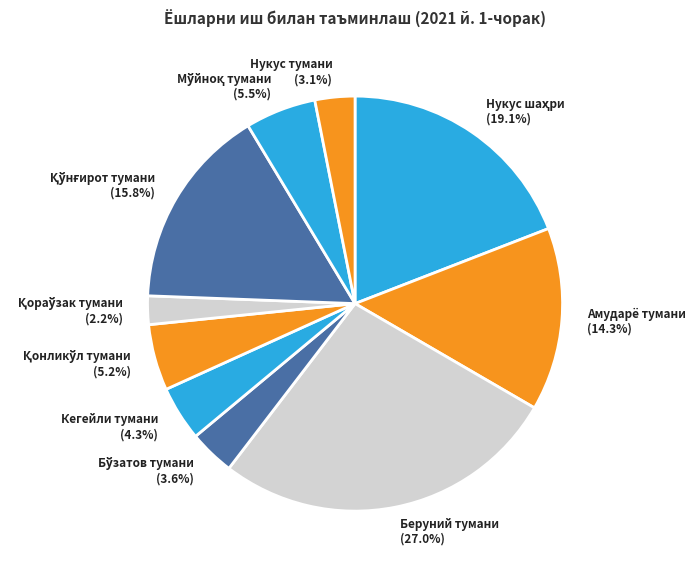

Combined, do Беруний тумани (27.0%) and Нукус тумани (3.1%) account for over 50%?

No